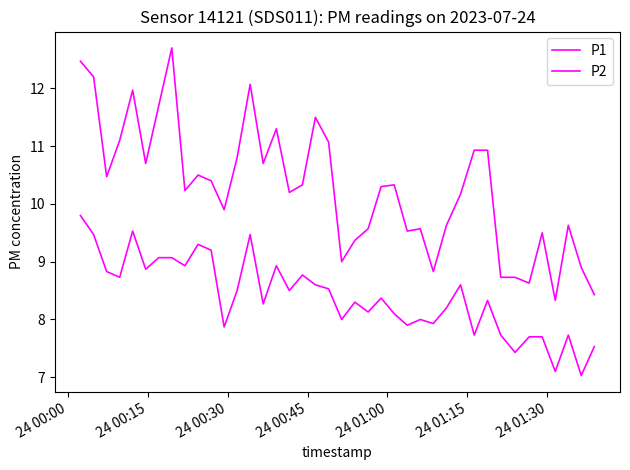

Is this an area chart (filled region under the line)?

No